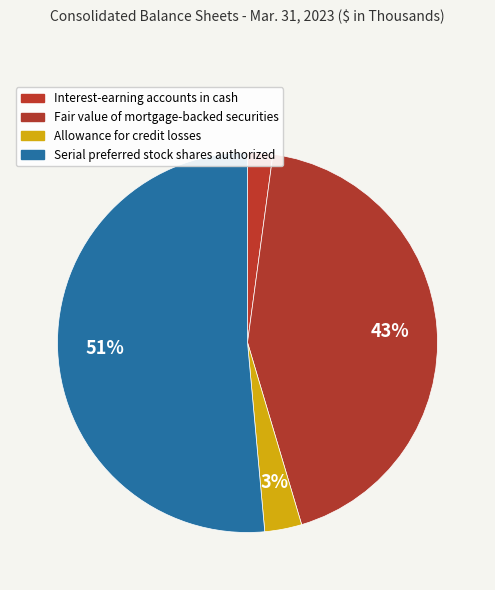

Rank the categories by value from lowest to highest.

Interest-earning accounts in cash, Allowance for credit losses, Fair value of mortgage-backed securities, Serial preferred stock shares authorized